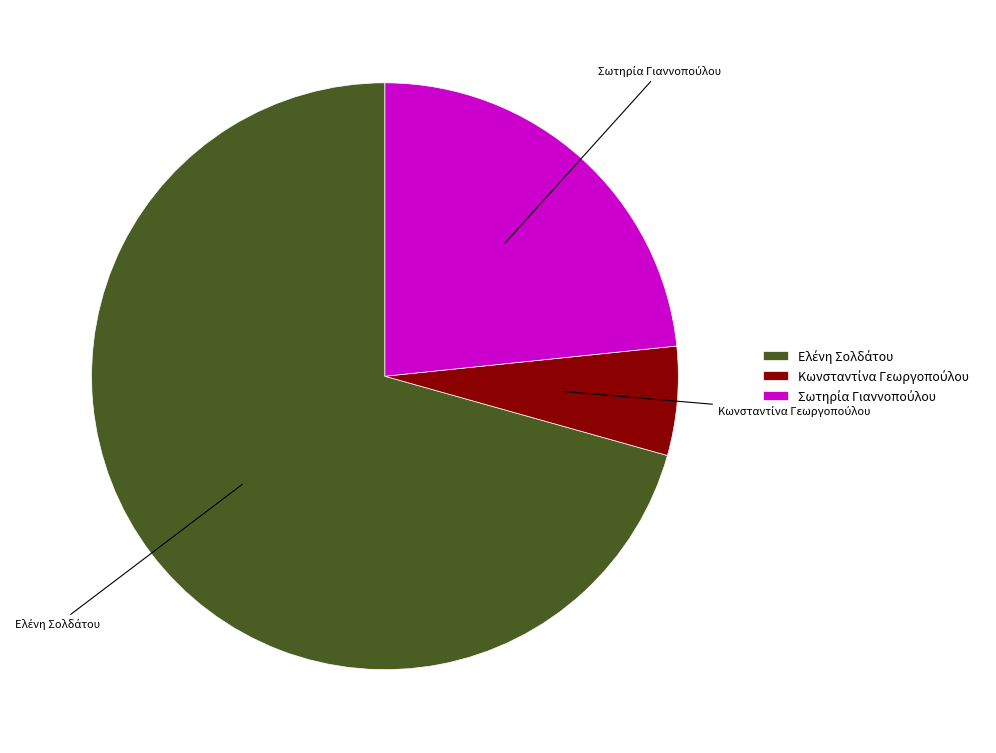

Does any single category account for the majority?

Yes